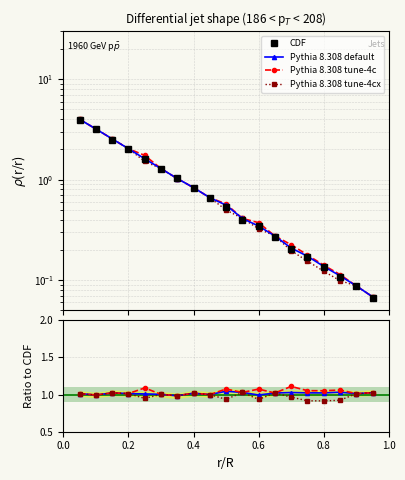

Is this an area chart (filled region under the line)?

No